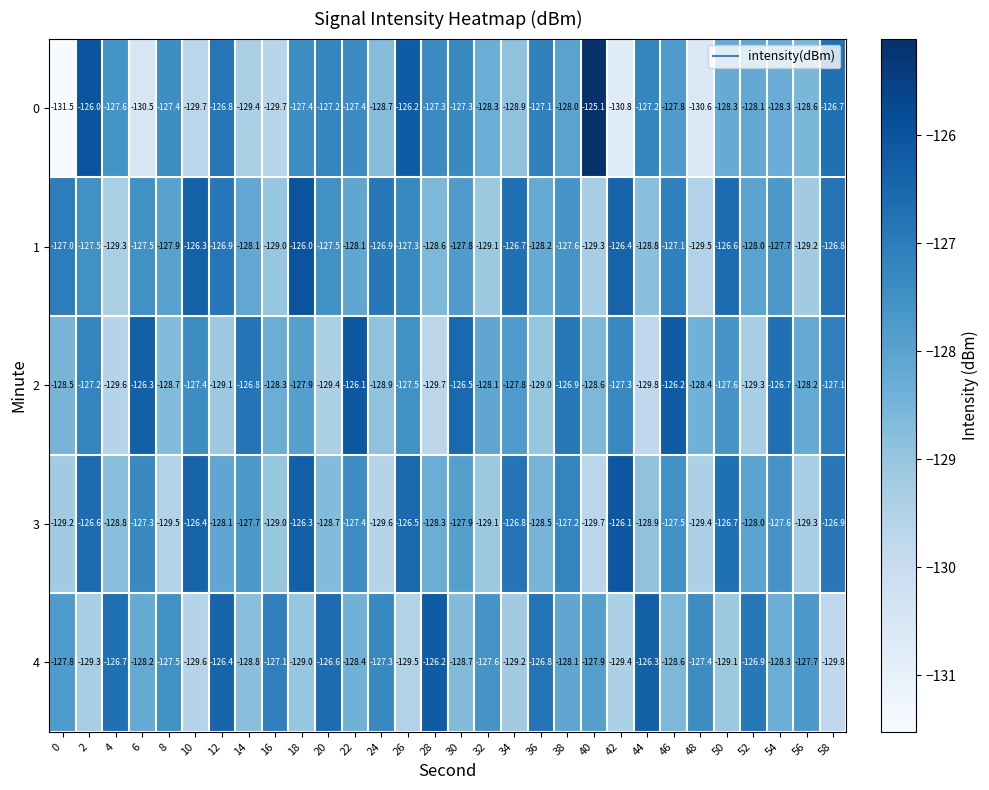

Read the 0 value at 12.

-126.8